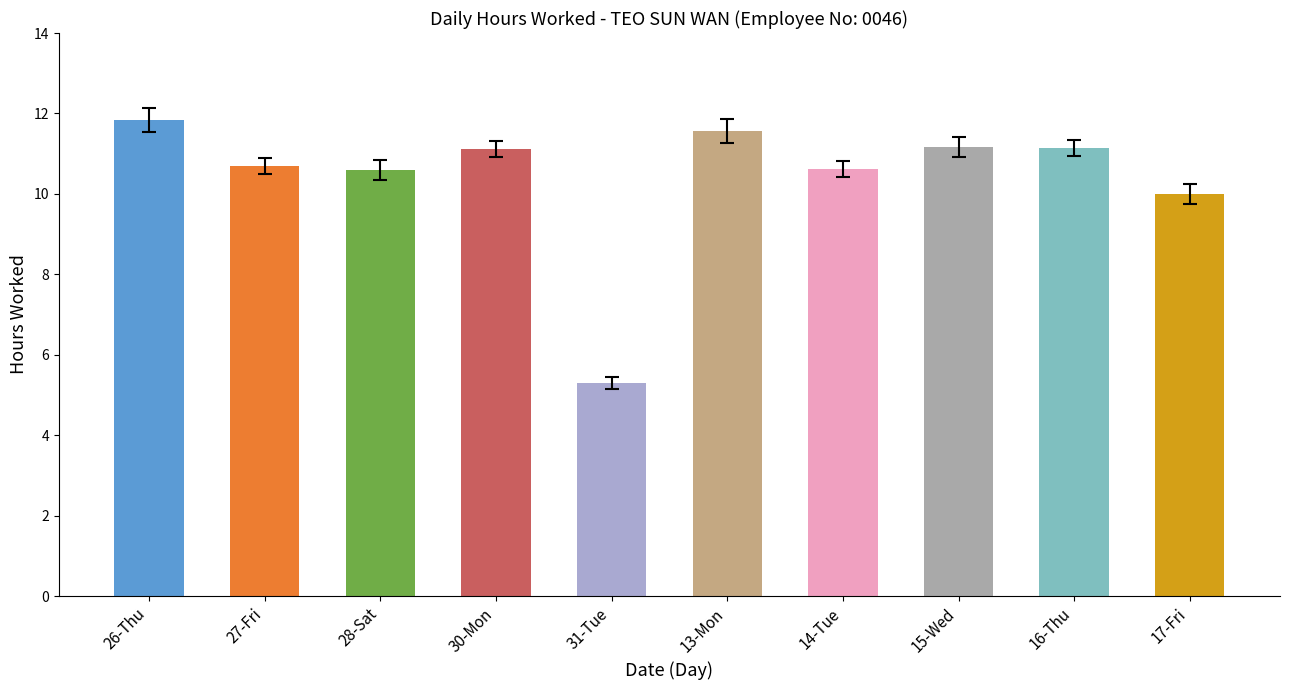

Where is the data nearest to the value 8?

17-Fri